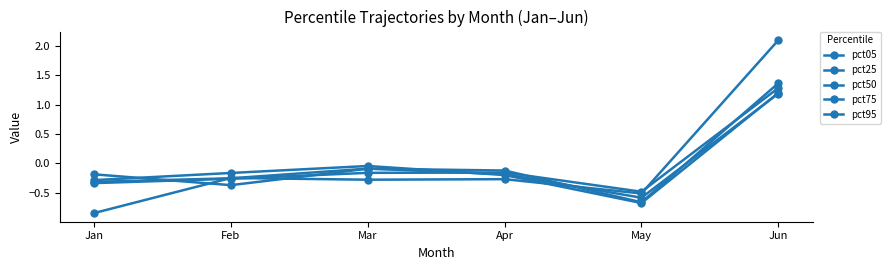

Which has a higher value, May or Apr?

Apr